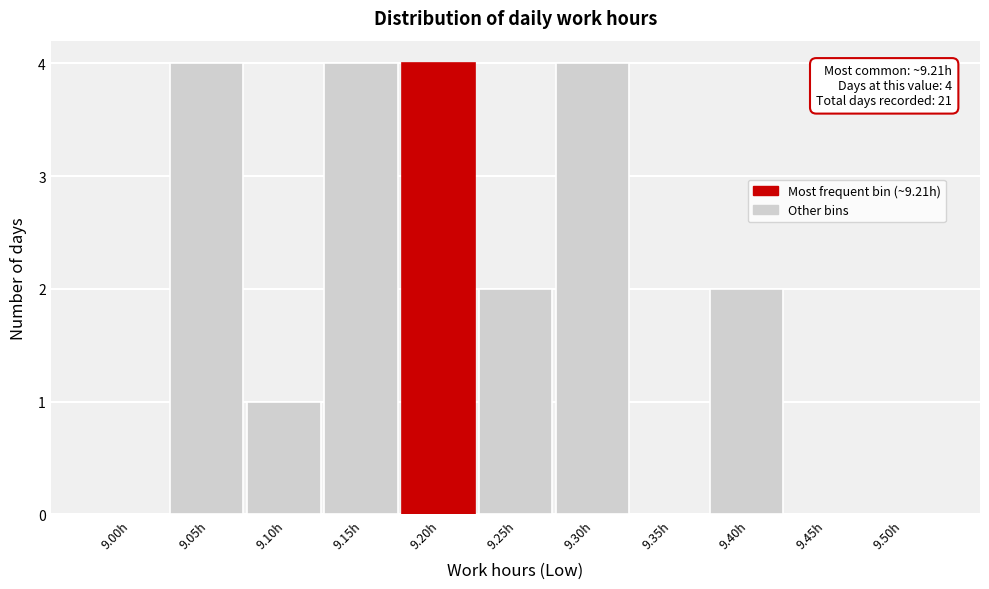

Reading left to right, list all the values displayed in this chart.

9.00h=0	9.05h=4	9.10h=1	9.15h=4	9.20h=4	9.25h=2	9.30h=4	9.35h=0	9.40h=2	9.45h=0	9.50h=0